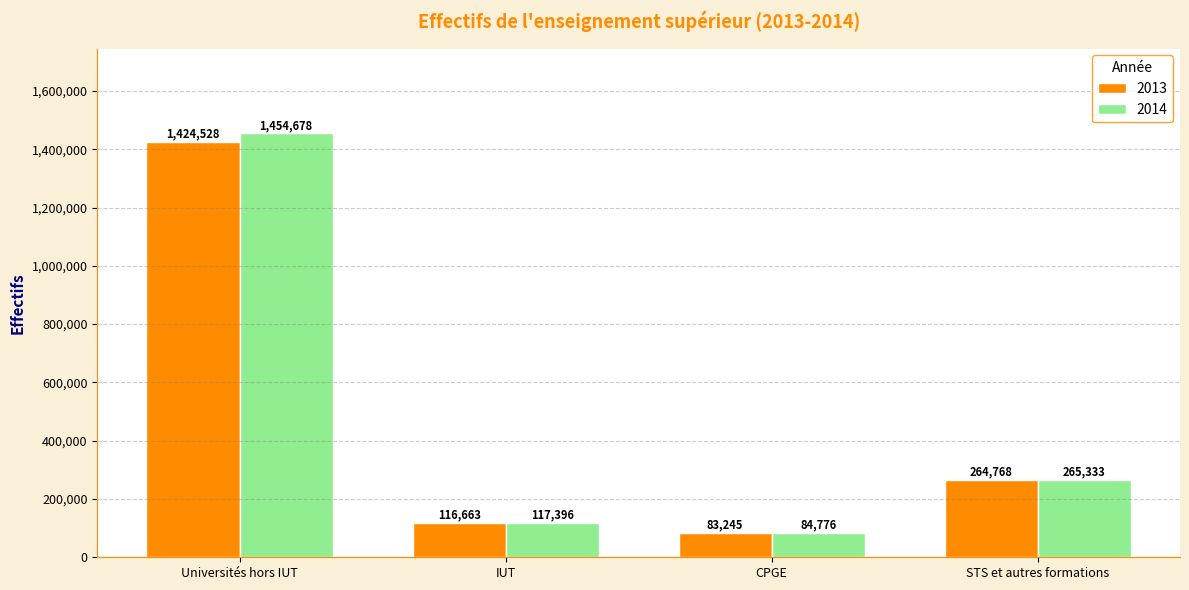

Which category has the lowest value in the 2013 series?

CPGE